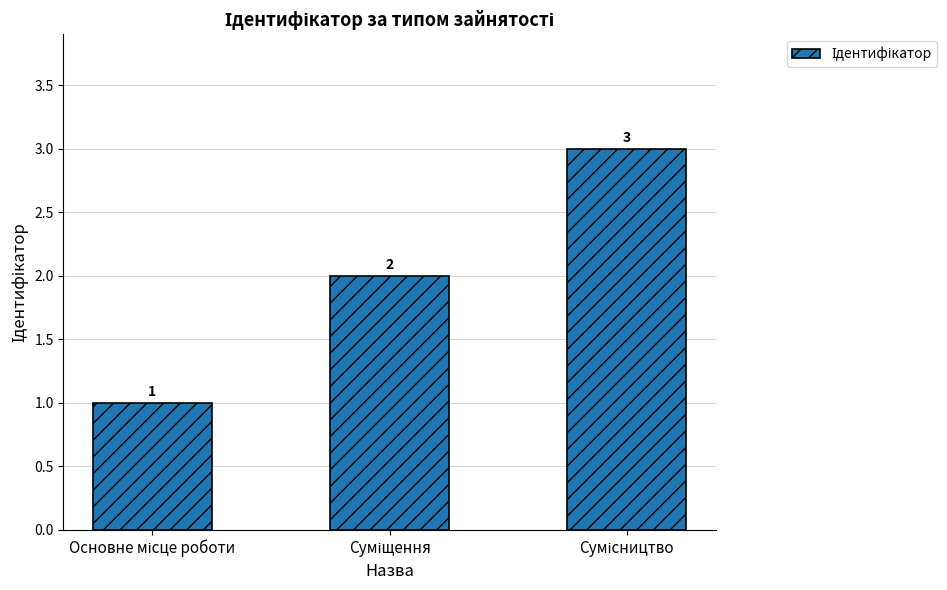

What is the greatest value displayed?

3